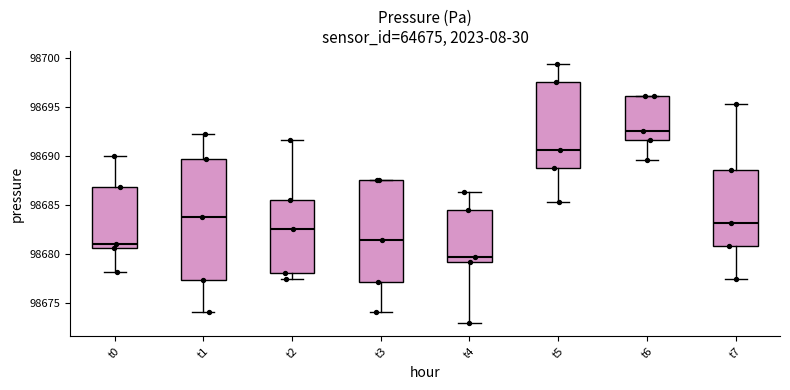

Reading left to right, transcribe this box plot: for each box, give where its median line is, the range the box spans, and where its two whiskers end, as read against the y-axis. The values are not printed on the chart, so give them approximately, as read against the axis.

t0: median 98681.0, box 98680.5 to 98687.0, whiskers 98678.0 to 98690.0
t1: median 98684.0, box 98677.5 to 98689.5, whiskers 98674.0 to 98692.0
t2: median 98682.5, box 98678.0 to 98685.5, whiskers 98677.5 to 98691.5
t3: median 98681.5, box 98677.0 to 98687.5, whiskers 98674.0 to 98687.5
t4: median 98679.5, box 98679.0 to 98684.5, whiskers 98673.0 to 98686.5
t5: median 98690.5, box 98689.0 to 98697.5, whiskers 98685.5 to 98699.5
t6: median 98692.5, box 98691.5 to 98696.0, whiskers 98689.5 to 98696.0
t7: median 98683.0, box 98681.0 to 98688.5, whiskers 98677.5 to 98695.5